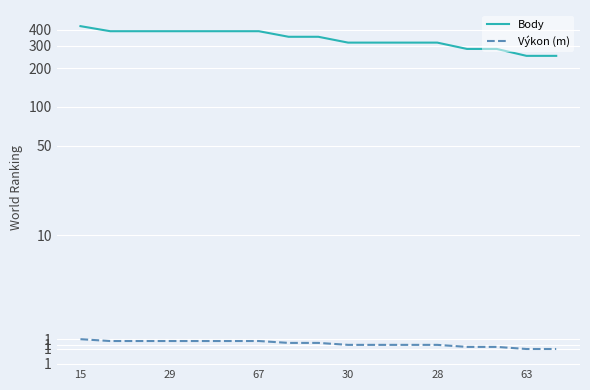

True or false: Výkon (m) and Body cross at least once.

False